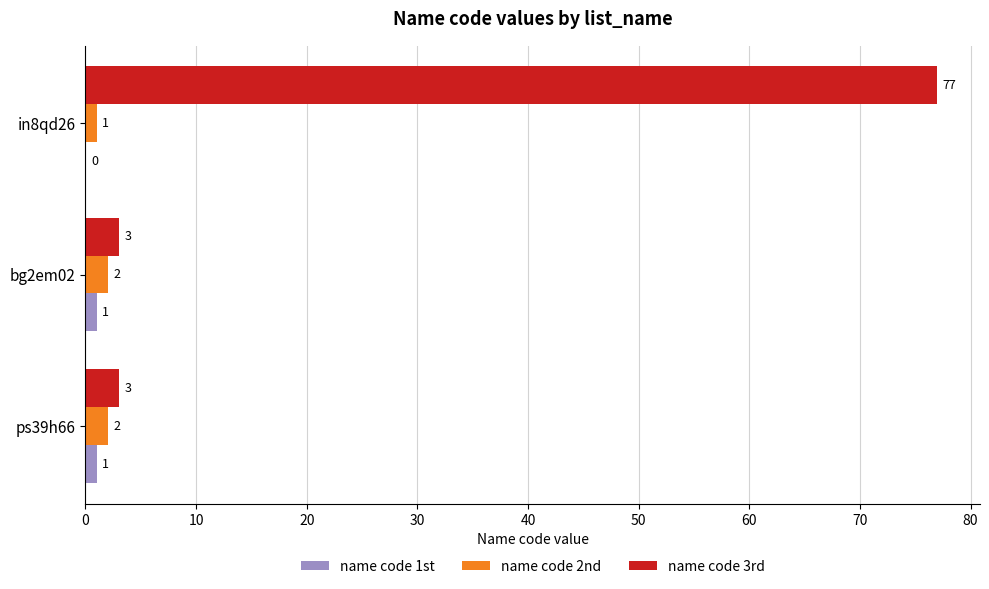

What is the greatest value displayed?

77